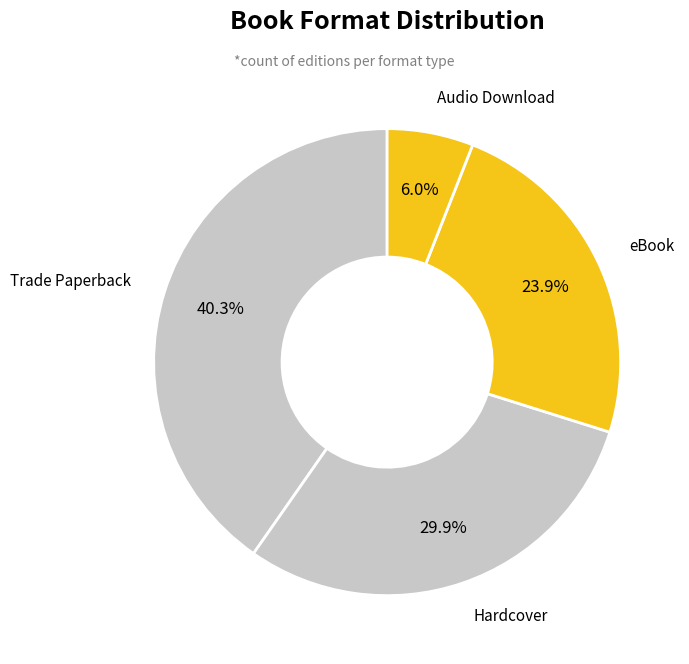

Which has a higher value, eBook or Hardcover?

Hardcover